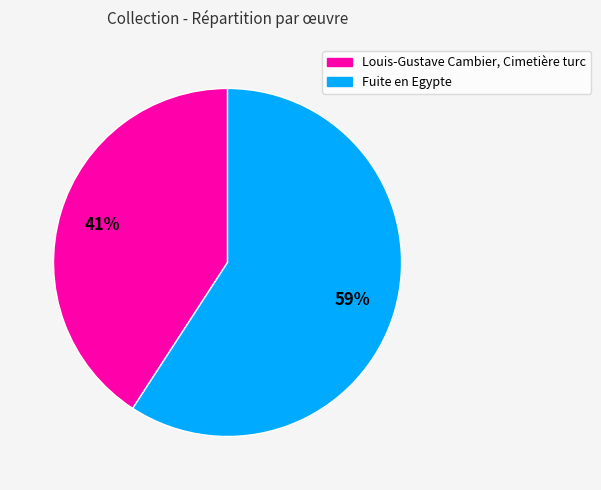

Do Louis-Gustave Cambier, Cimetière turc and Fuite en Egypte together represent more than half of the pie?

Yes